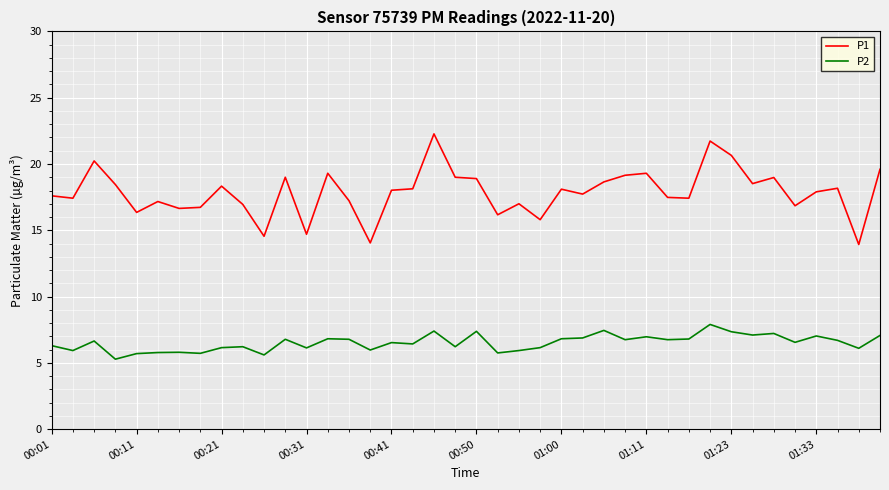

What is the maximum value for P1?

22.3